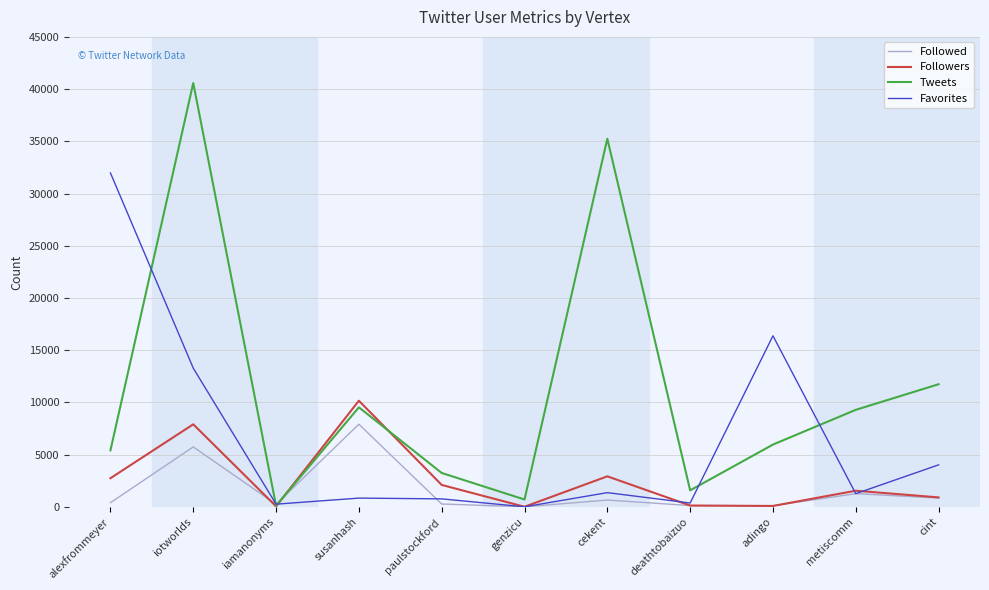

List the series in order of their peak value, highest first.

Tweets, Favorites, Followers, Followed